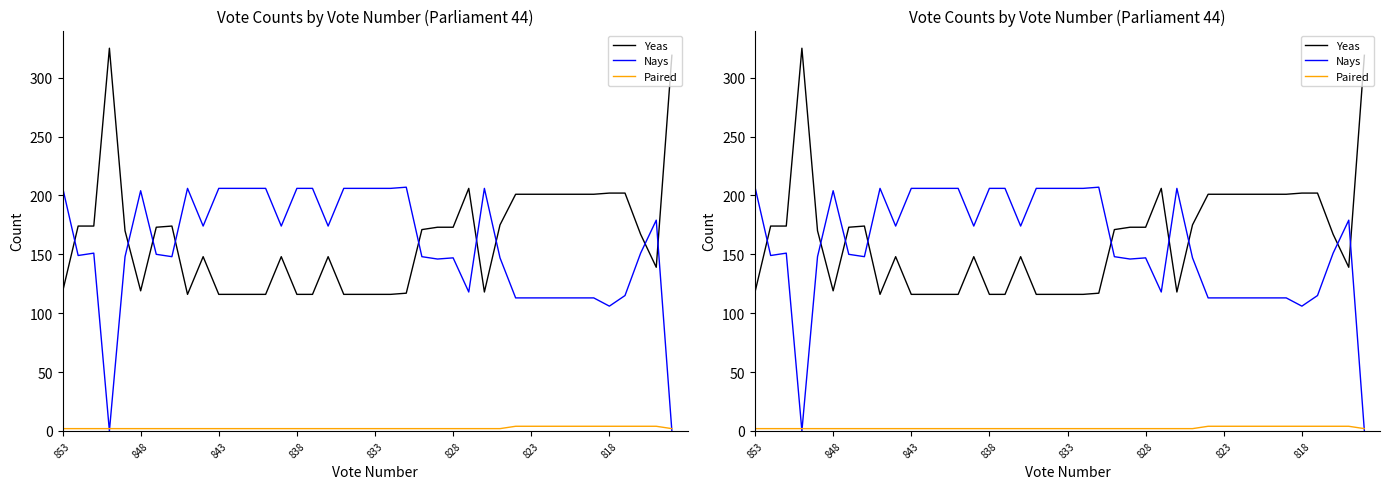

Which series changed the most between 11 and 36?

Nays